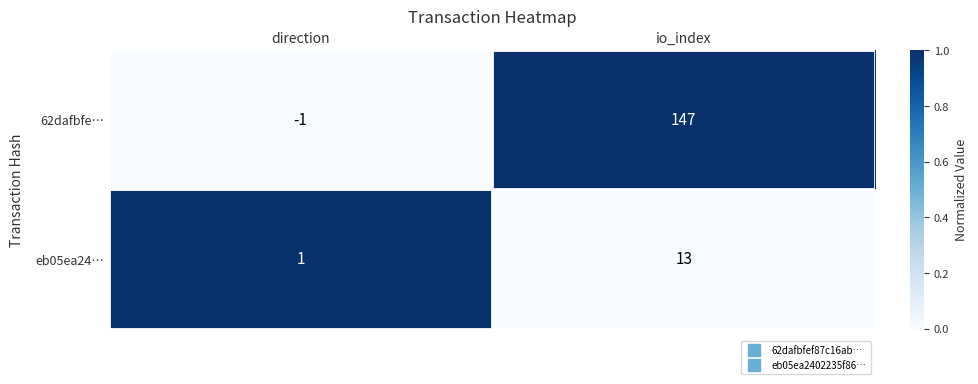

Rank the series at direction from lowest to highest value.

62dafbfe…, eb05ea24…